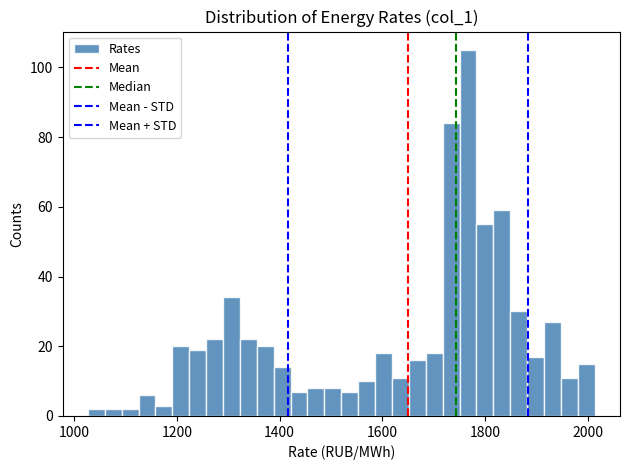

Read against the x-axis, roughly where is the centre of the tallest bar?

1760